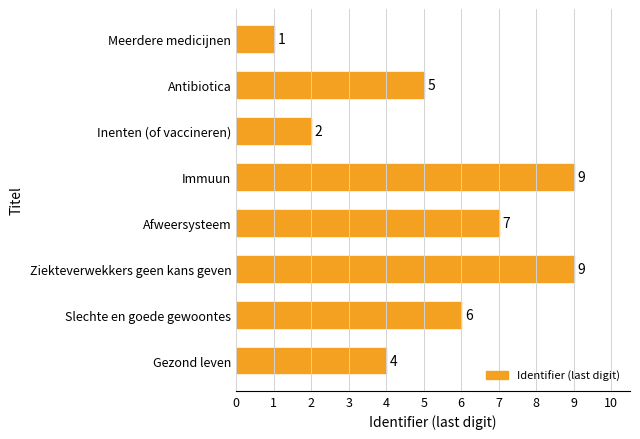

What is the maximum value shown in the chart?

9